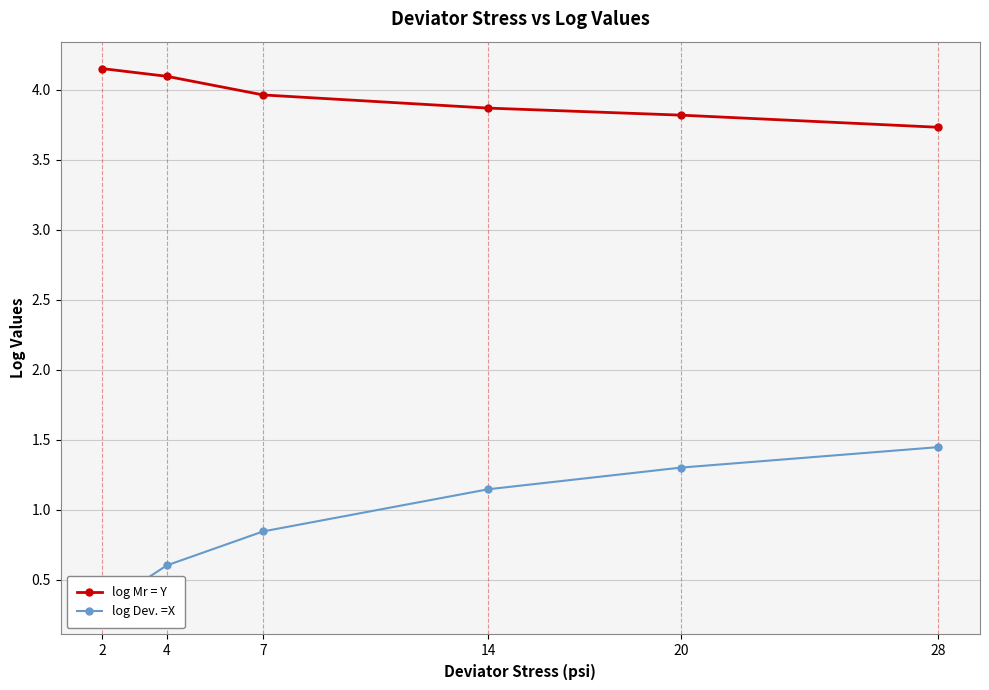

At 20, list the series in order from smallest to largest.

log Dev. =X, log Mr = Y